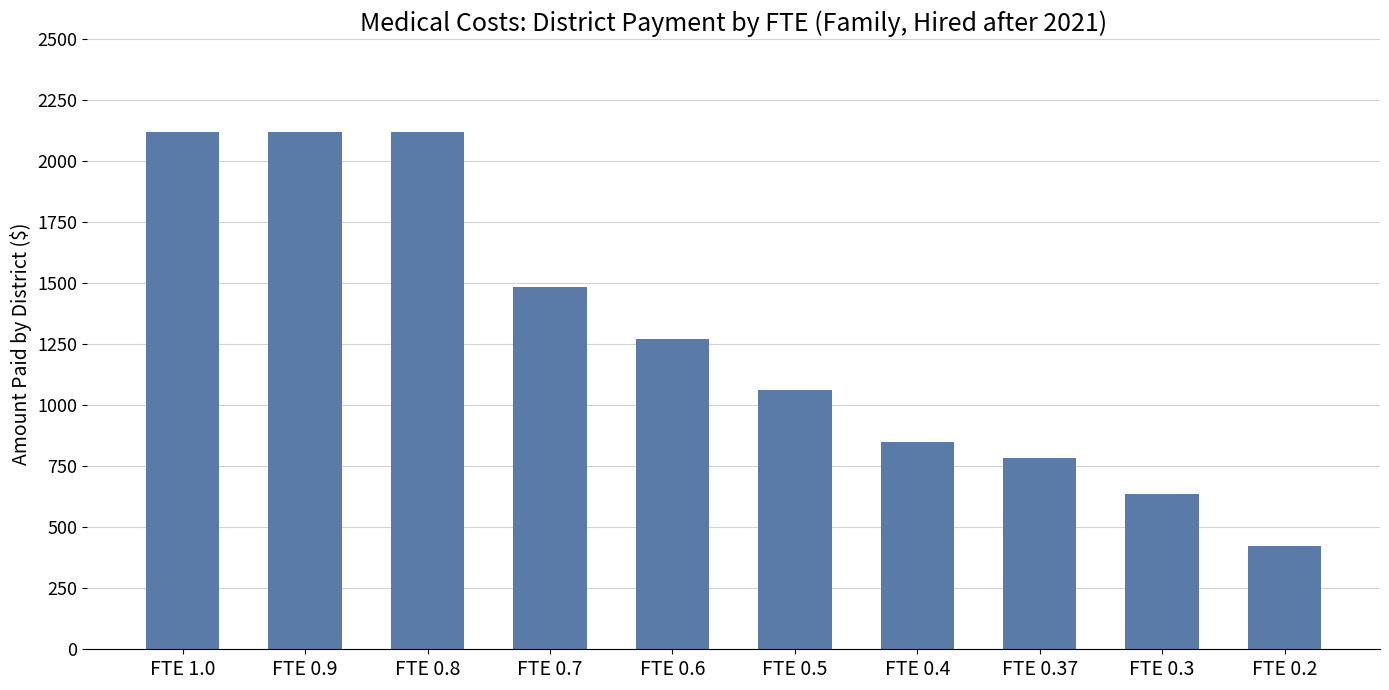

How many values exceed 1272?

5